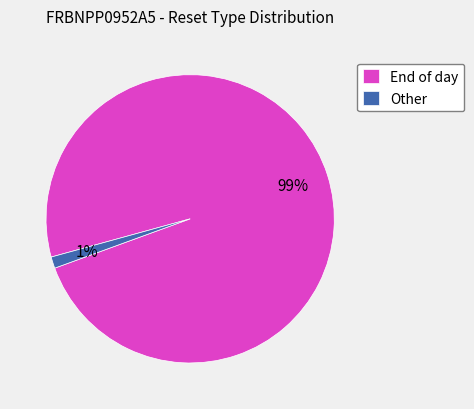

To the nearest percent, what is the average slice percentage?

50%